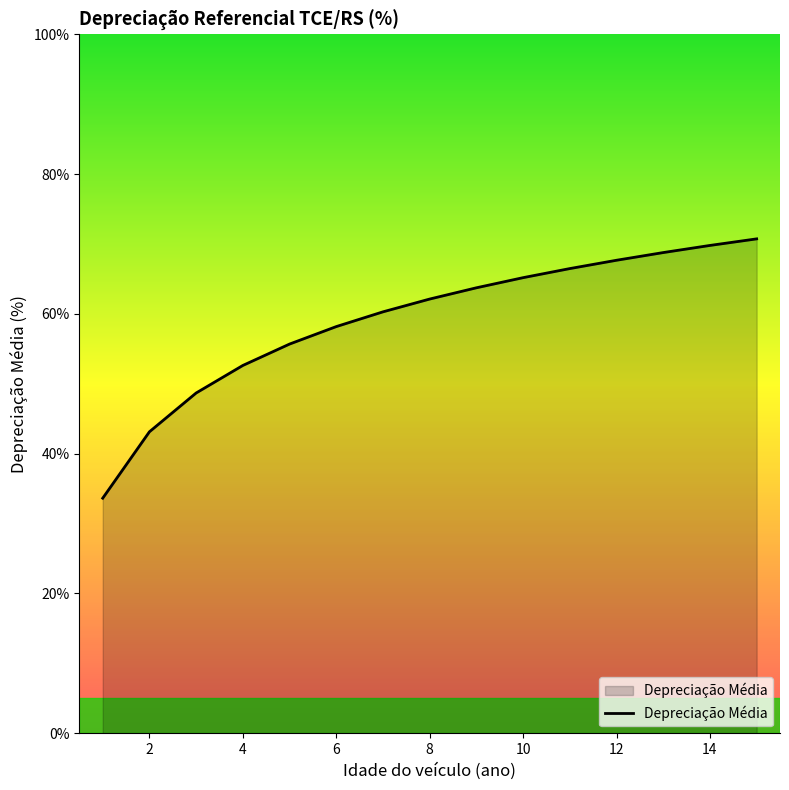

What is the difference between the maximum and minimum values?

37.1